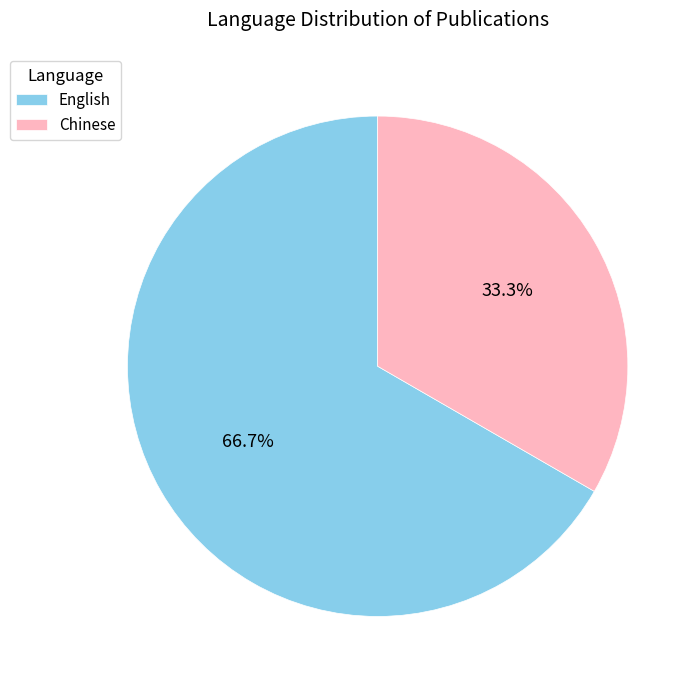

Does any single category account for the majority?

Yes